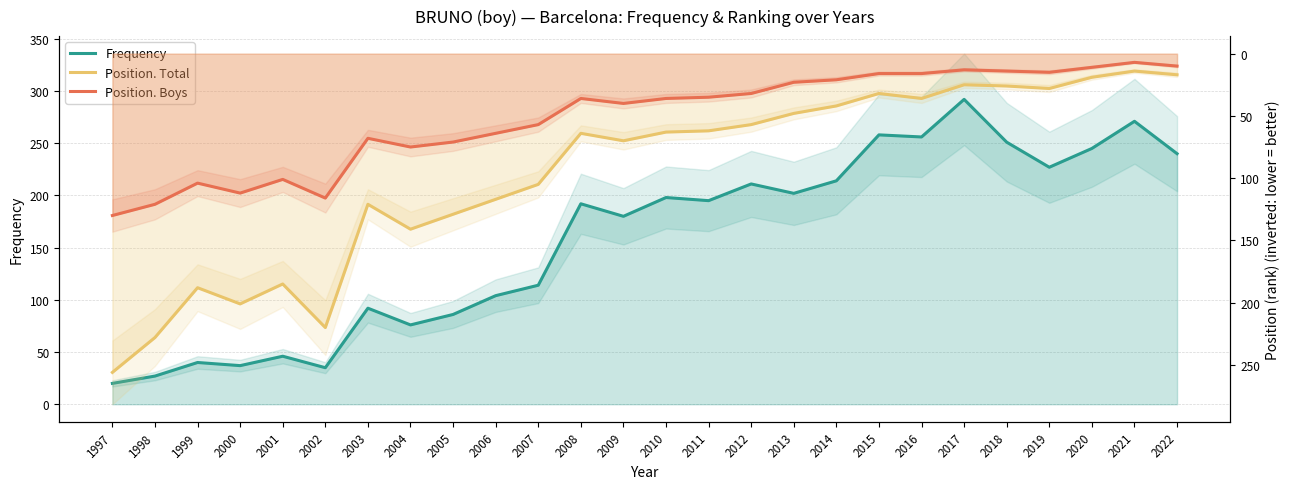

Reading left to right, what are all the values shown in this chart?

Frequency: 20	27	40	37	46	35	92	76	86	104	114	192	180	198	195	211	202	214	258	256	292	251	227	245	271	240
Position. Total: 256	228	188	201	185	220	121	141	129	117	105	64	70	63	62	57	48	42	32	36	25	26	28	19	14	17
Position. Boys: 130	121	104	112	101	116	68	75	71	64	57	36	40	36	35	32	23	21	16	16	13	14	15	11	7	10